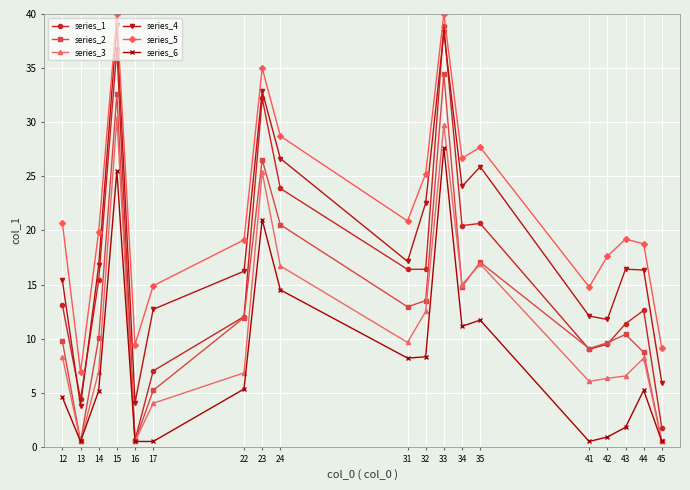

Which series has the largest total across all categories?

series_5